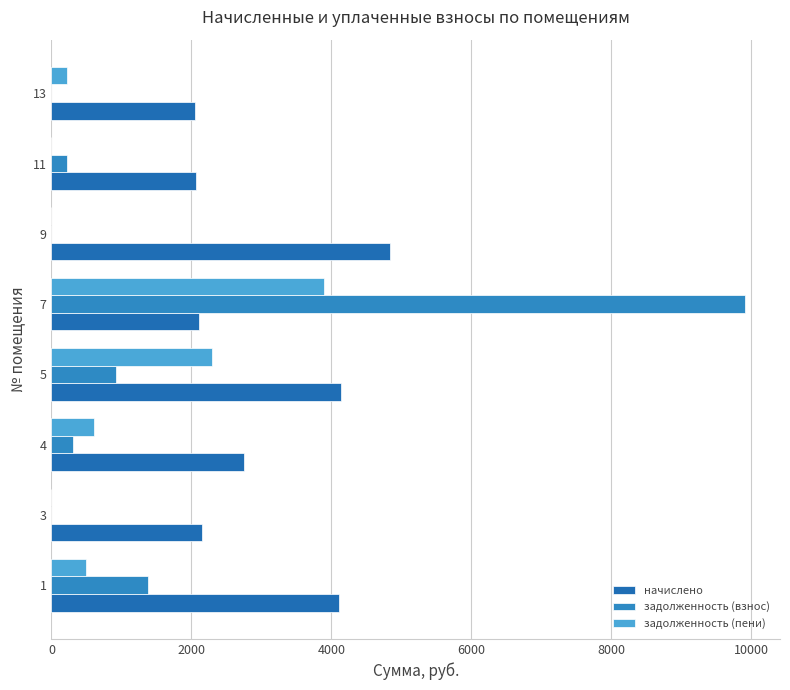

What is the difference between the maximum and minimum values in the задолженность (пени) series?

3886.9